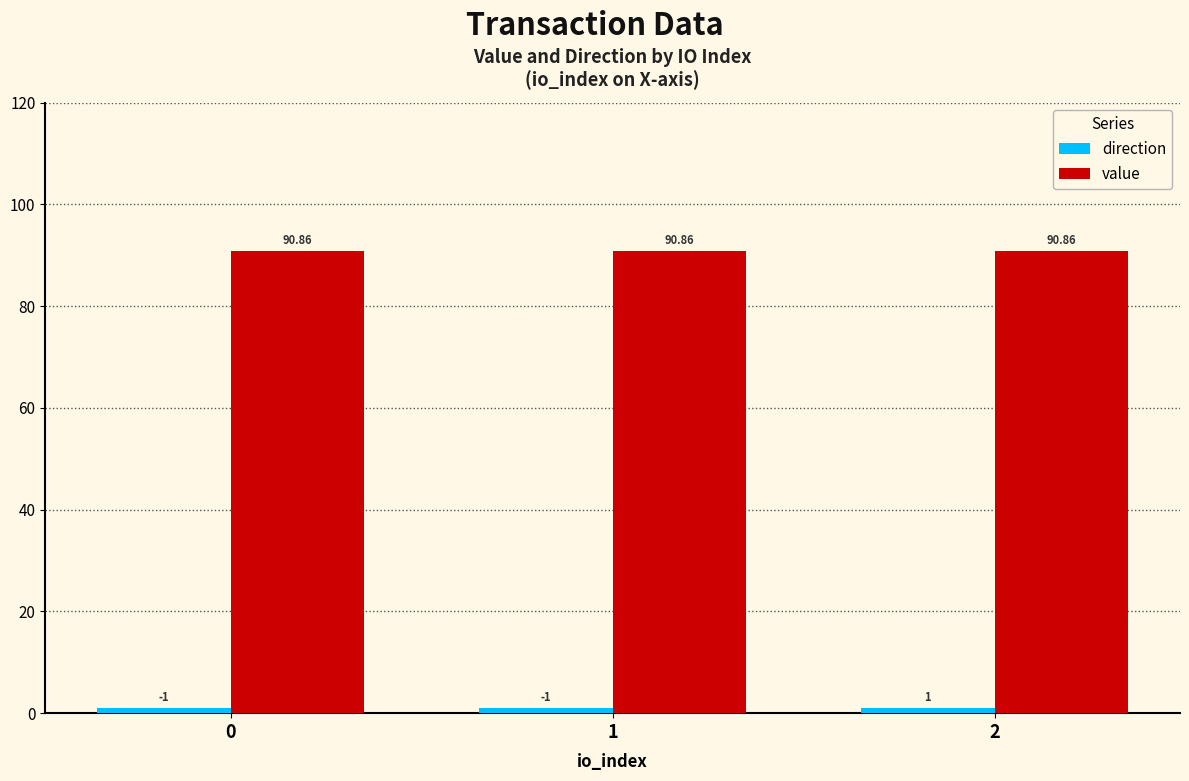

Which series has the largest total across all categories?

value